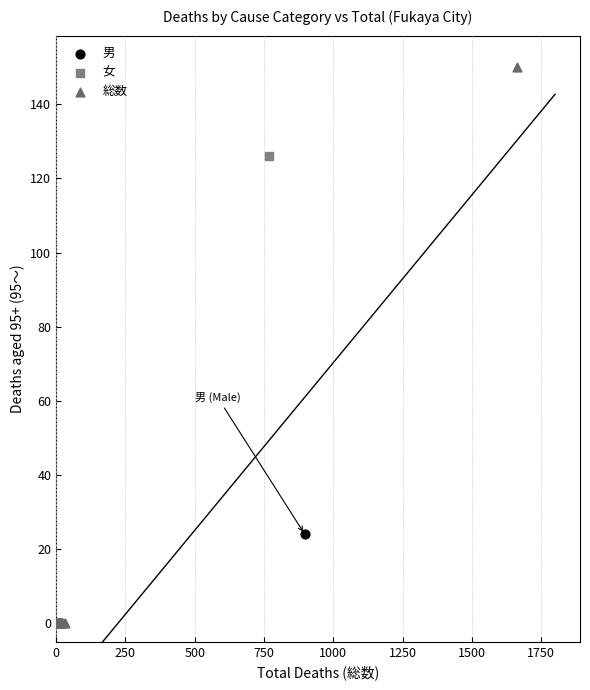

Which series contains the highest Y value?

総数